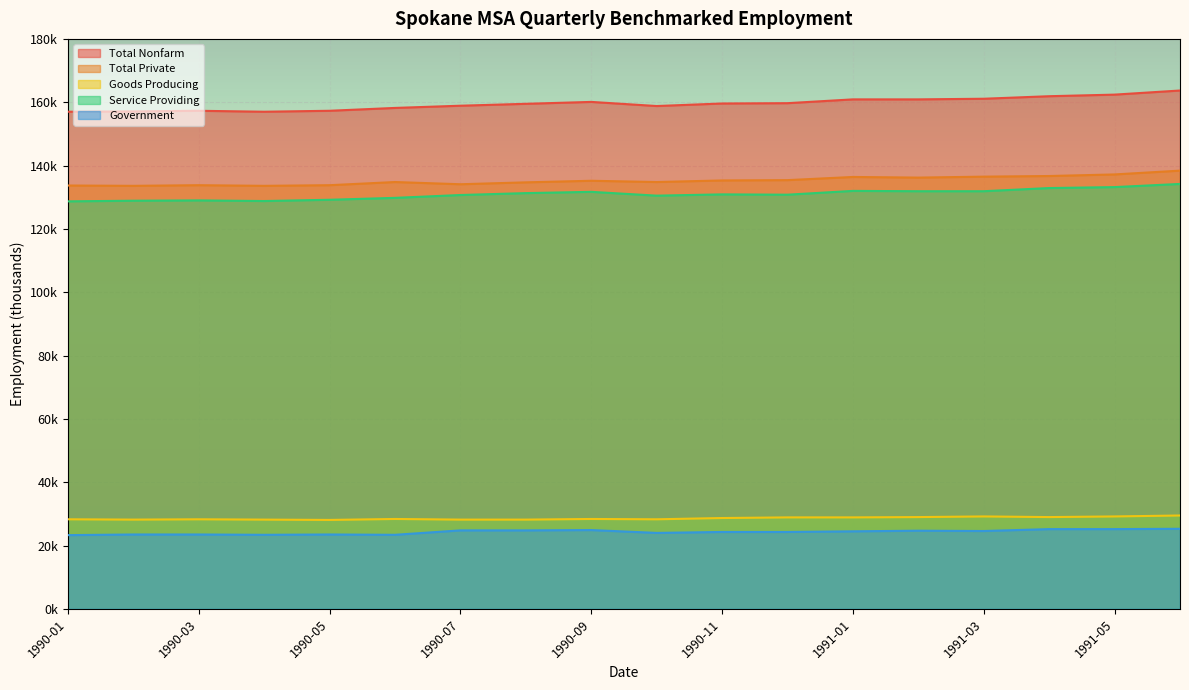

The Government series shows 10594 at 1990-08. True or false?

False